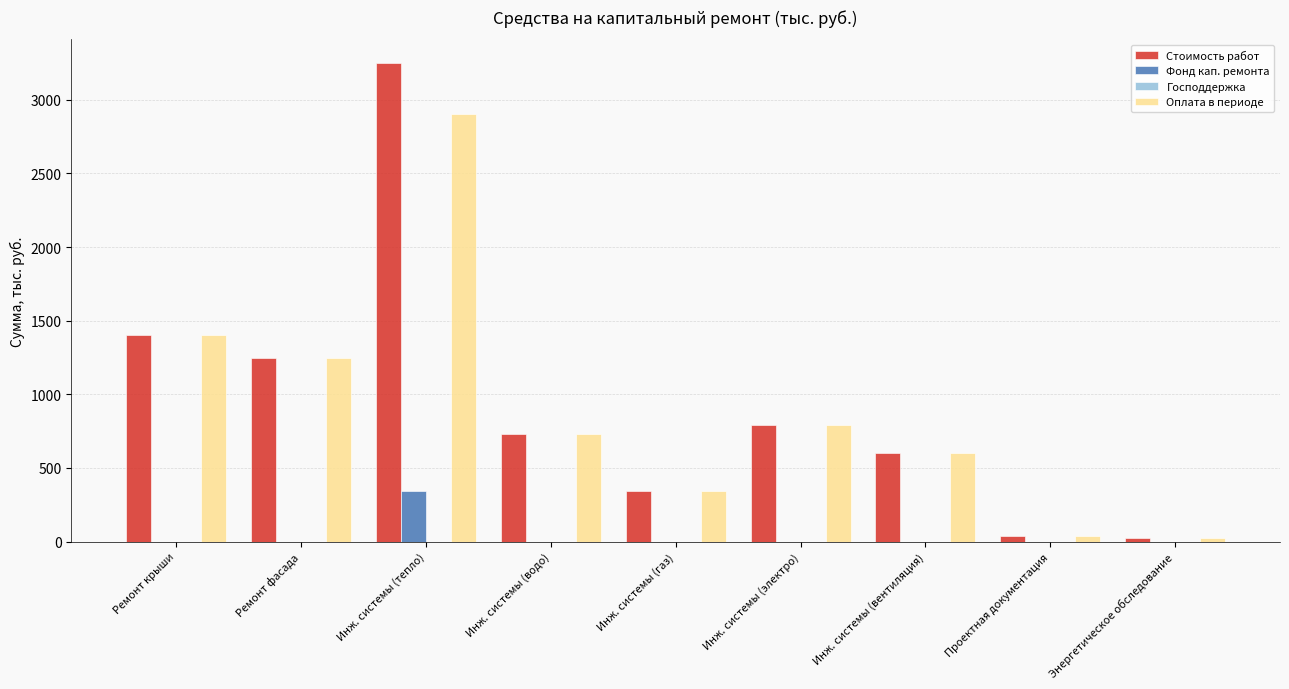

What is the maximum value for Стоимость работ?

3247.5